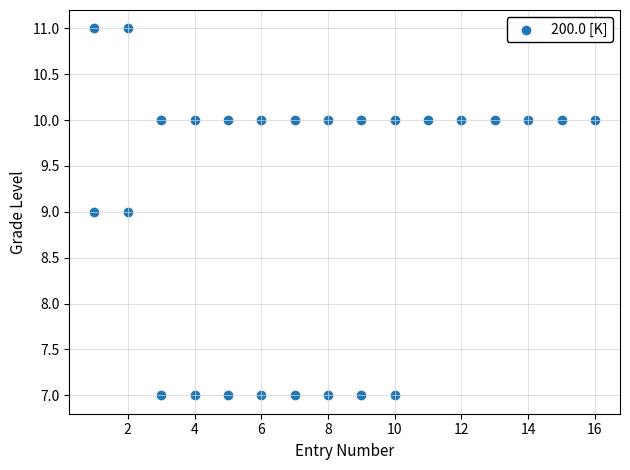

What is the range of X values (max minus min)?

15